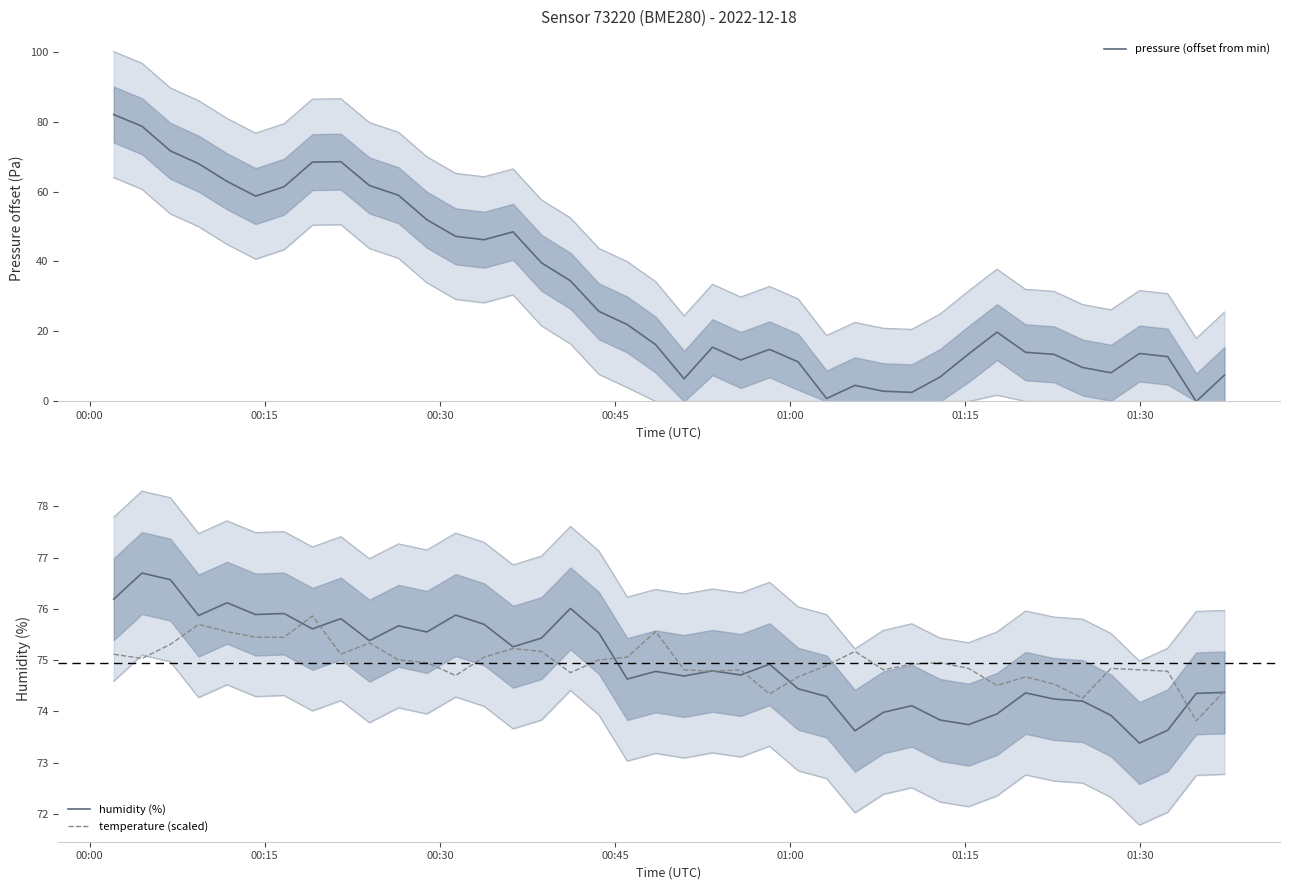

List the series in order of their peak value, highest first.

pressure (offset from min), humidity (%), temperature (scaled)